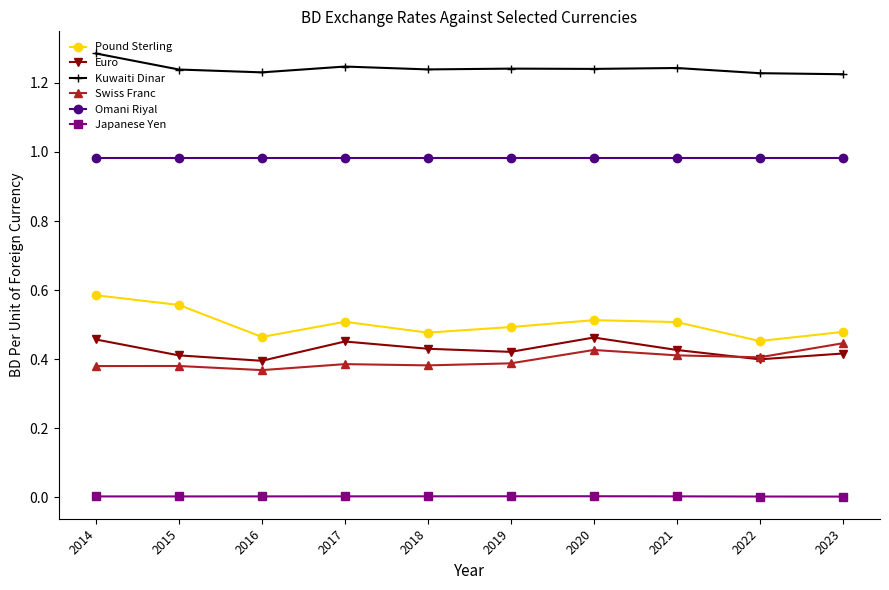

True or false: Euro and Omani Riyal intersect in this chart.

False